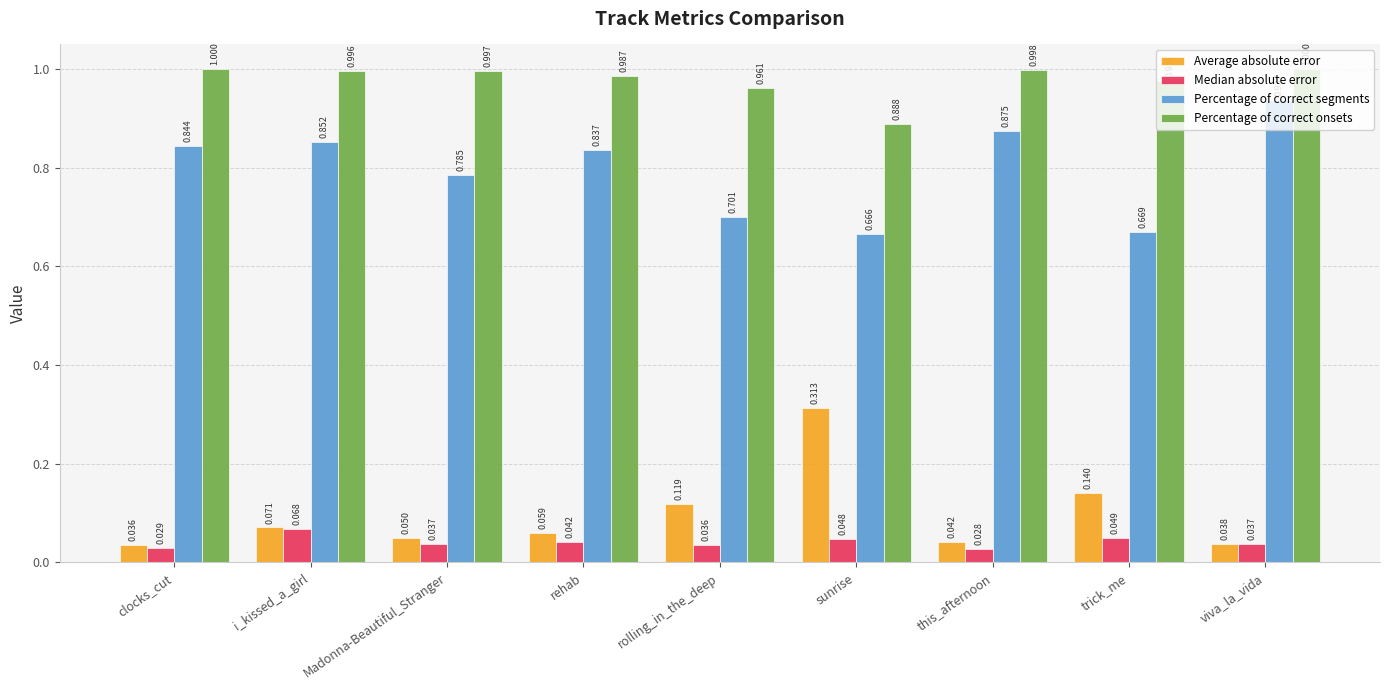

What are all the series names shown in the legend?

Average absolute error, Median absolute error, Percentage of correct segments, Percentage of correct onsets